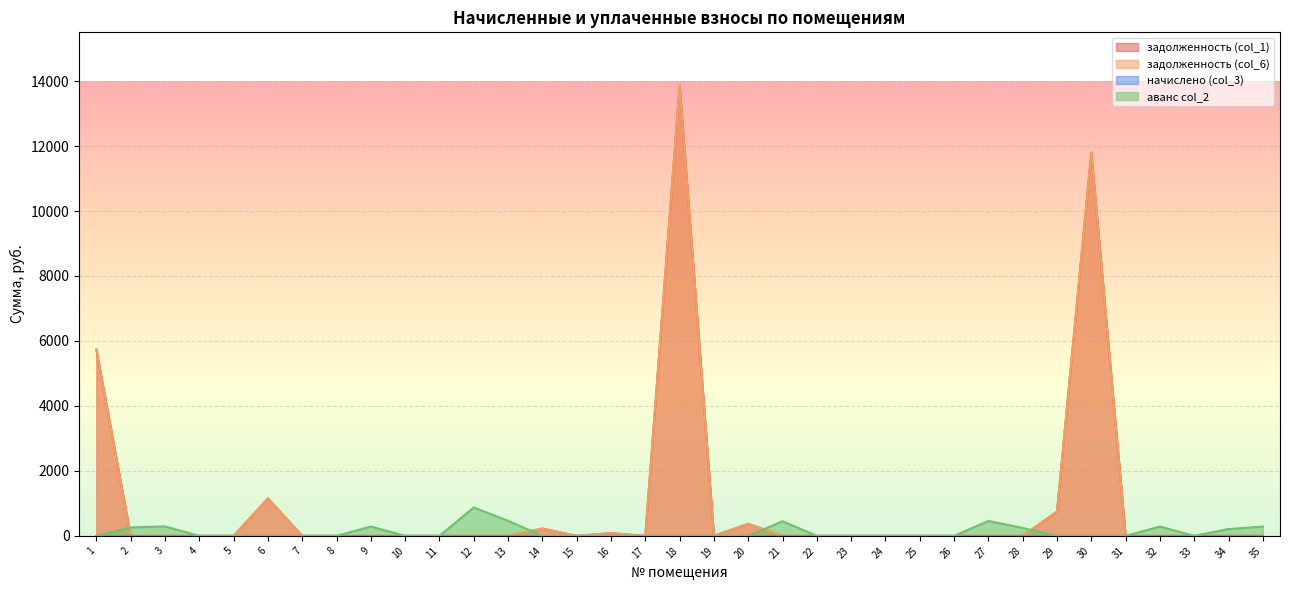

The аванс col_2 series shows 485.3 at 1. True or false?

False